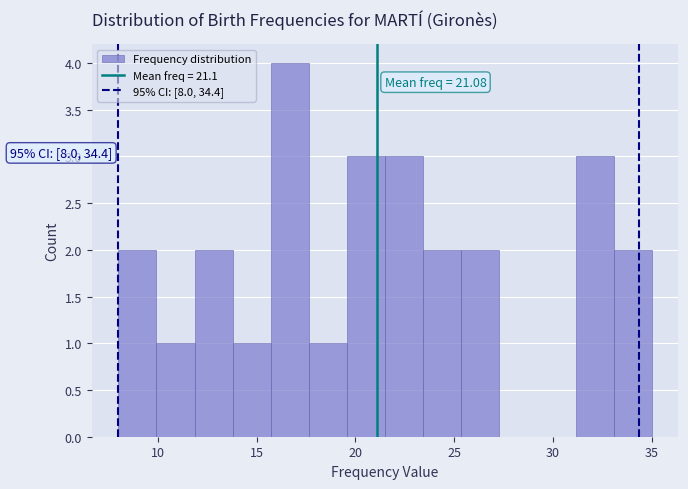

Read against the x-axis, roughly where is the centre of the tallest bar?

16.5